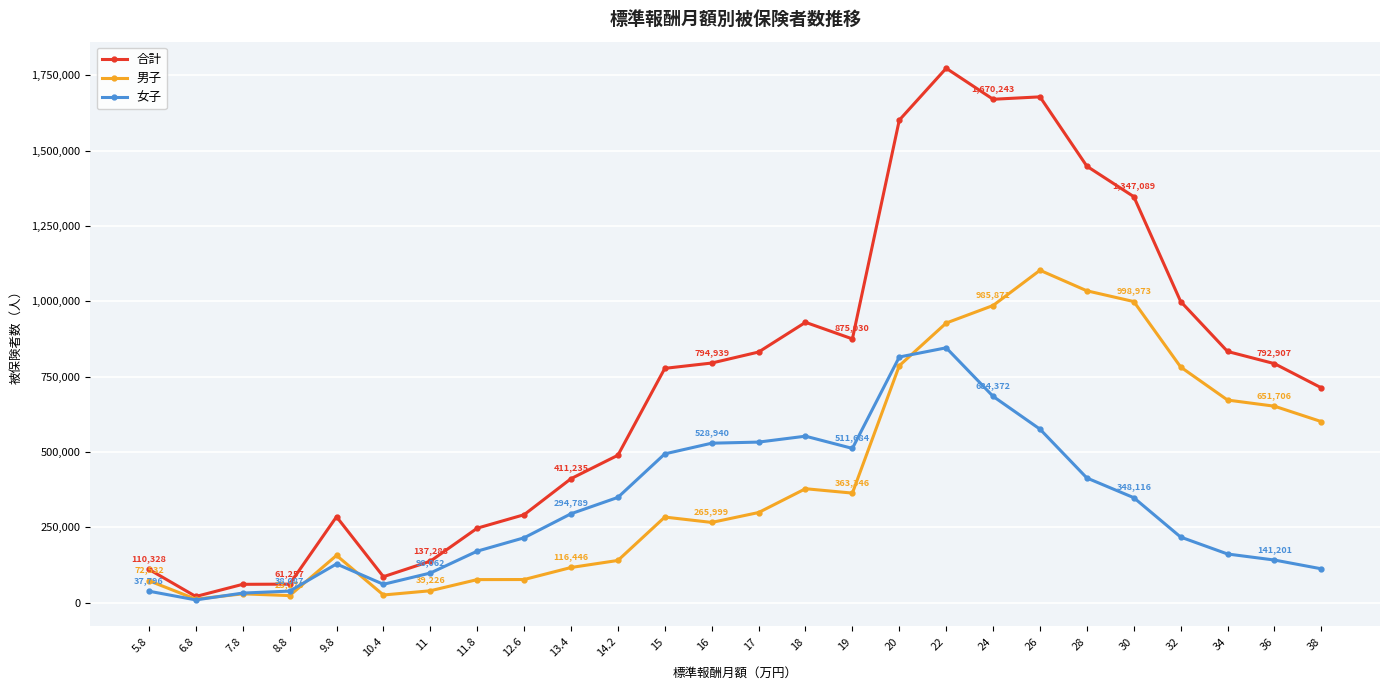

Which series has the largest range (max minus min)?

合計